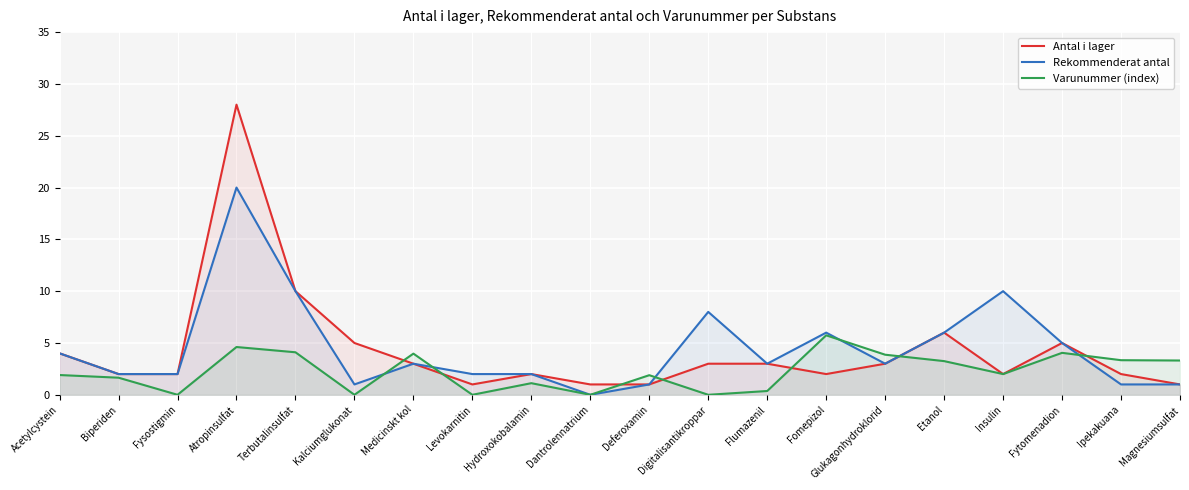

Rank the series at Levokarnitin from highest to lowest value.

Rekommenderat antal, Antal i lager, Varunummer (index)